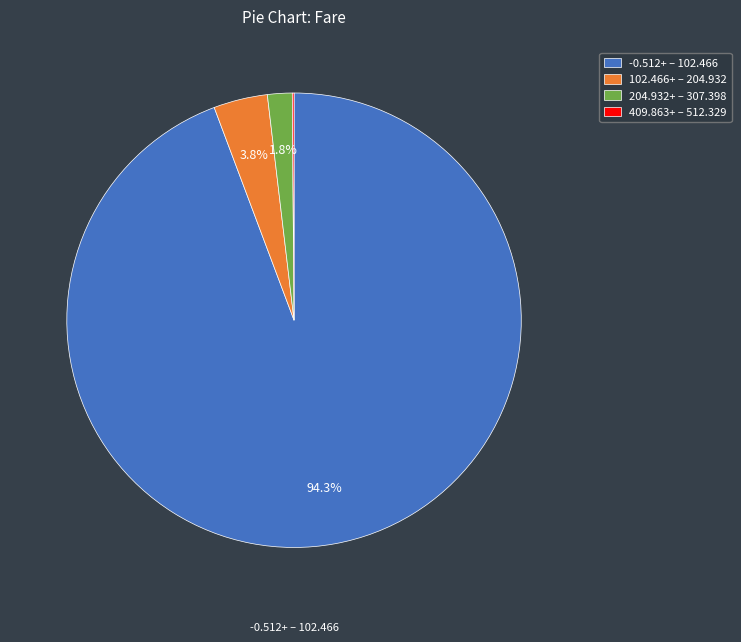

Approximately how many times larger is the value at 204.932+ – 307.398 compared to 102.466+ – 204.932?

0.5